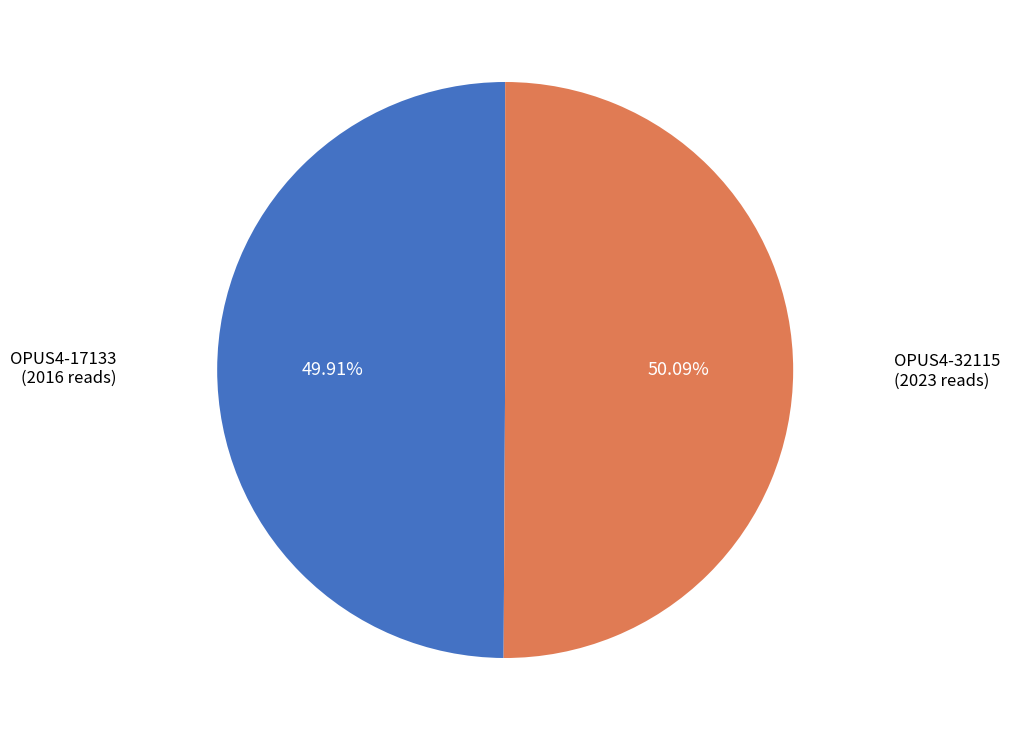

Does any single category account for the majority?

Yes